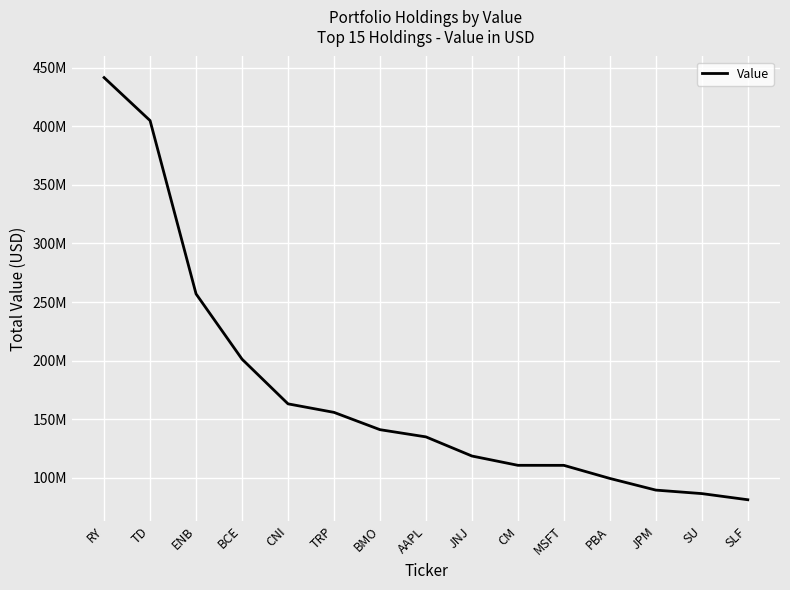

Reading left to right, transcribe all the data shown in this chart.

441459000	404769000	256929000	201250000	163126000	155860000	141095000	134944000	118626000	110694000	110660000	99490000	89543000	86563000	81322000